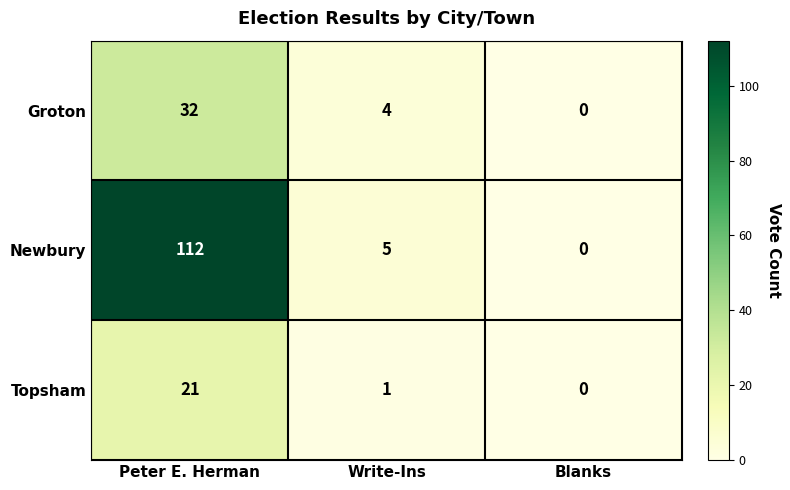

What is the sum of the Topsham values at Peter E. Herman and Blanks?

21